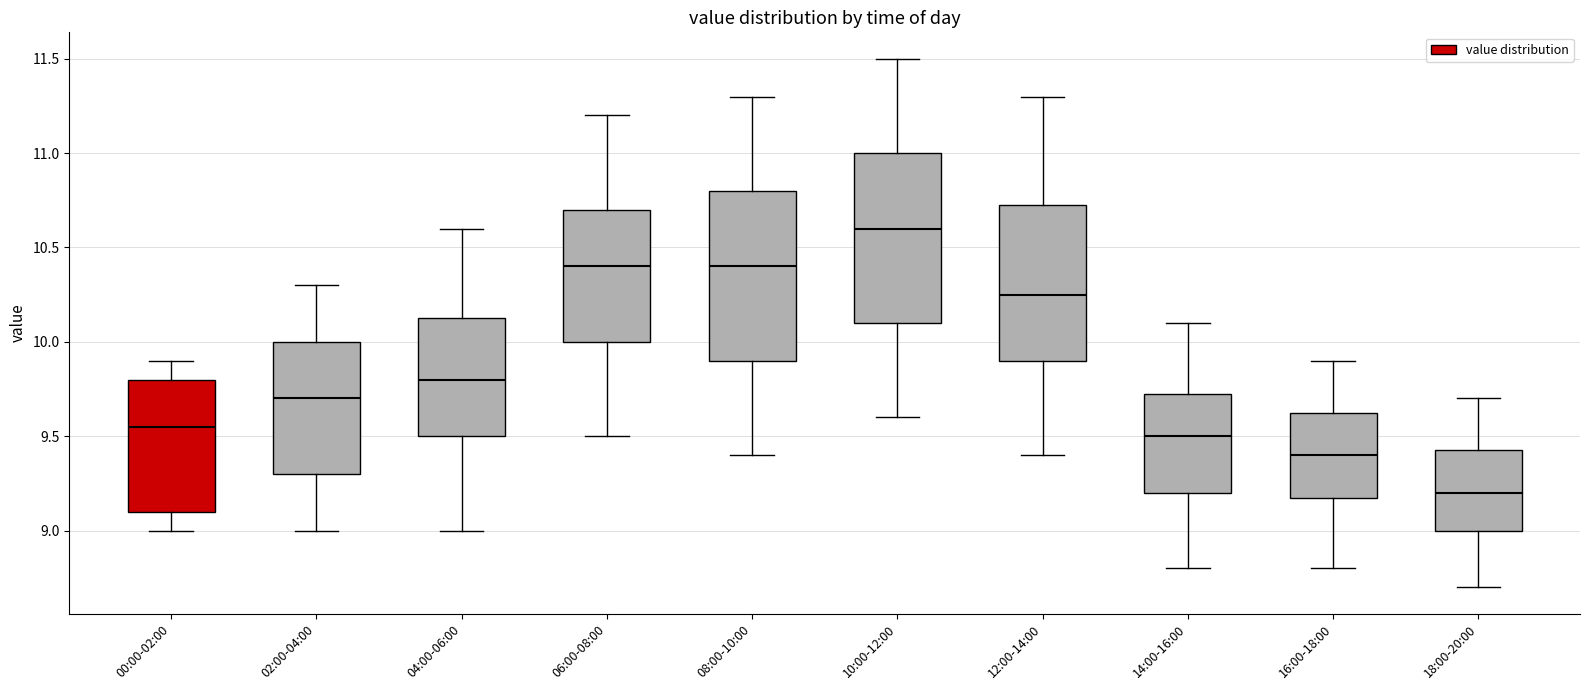

Where is the lower edge of the box for 04:00-06:00 on the y-axis? The values are not printed on the chart, so give them approximately, as read against the axis.

9.50